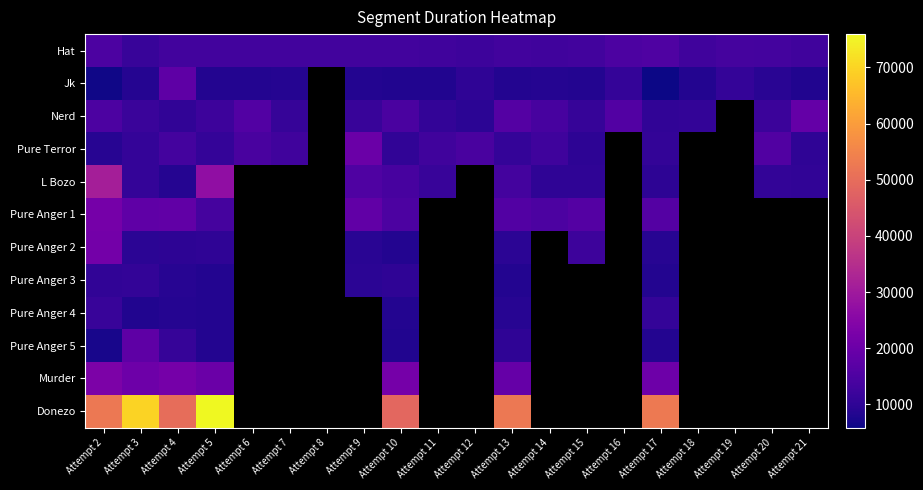

At which category does the chart reach its minimum across all series?

Attempt 17